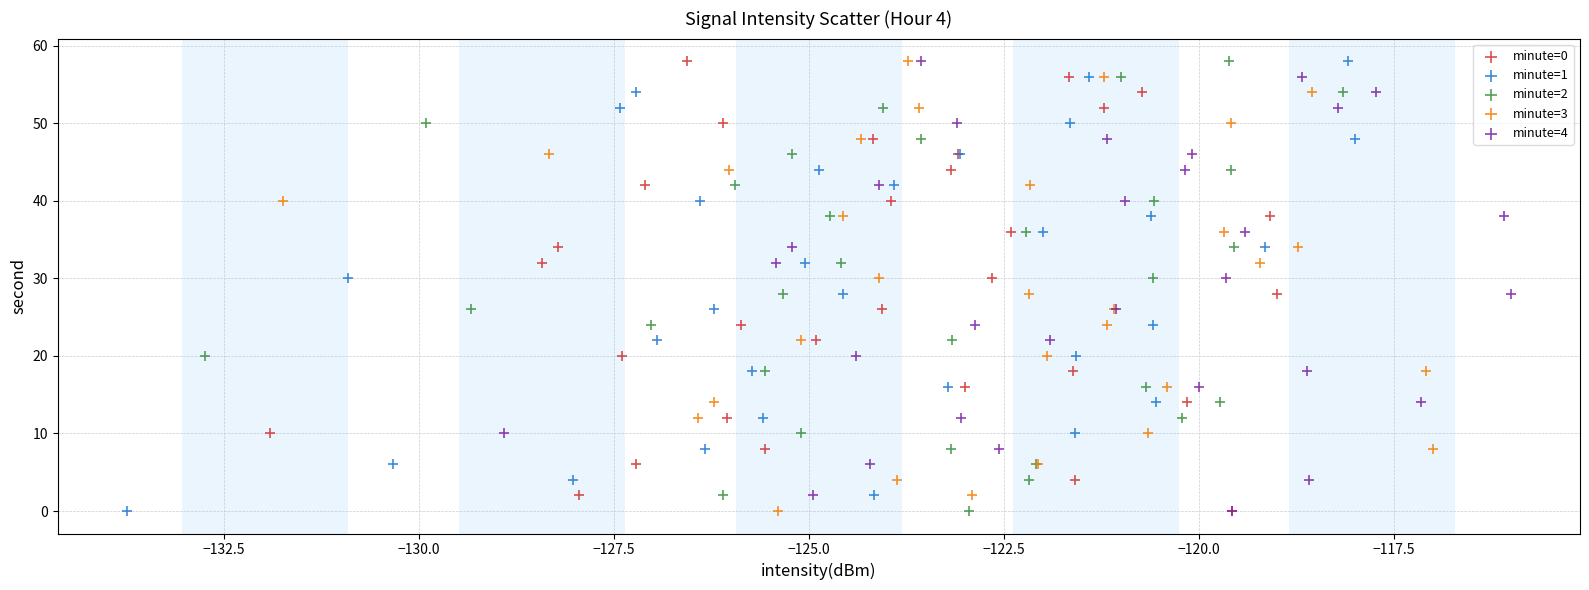

What are all the series names shown in the legend?

minute=0, minute=1, minute=2, minute=3, minute=4